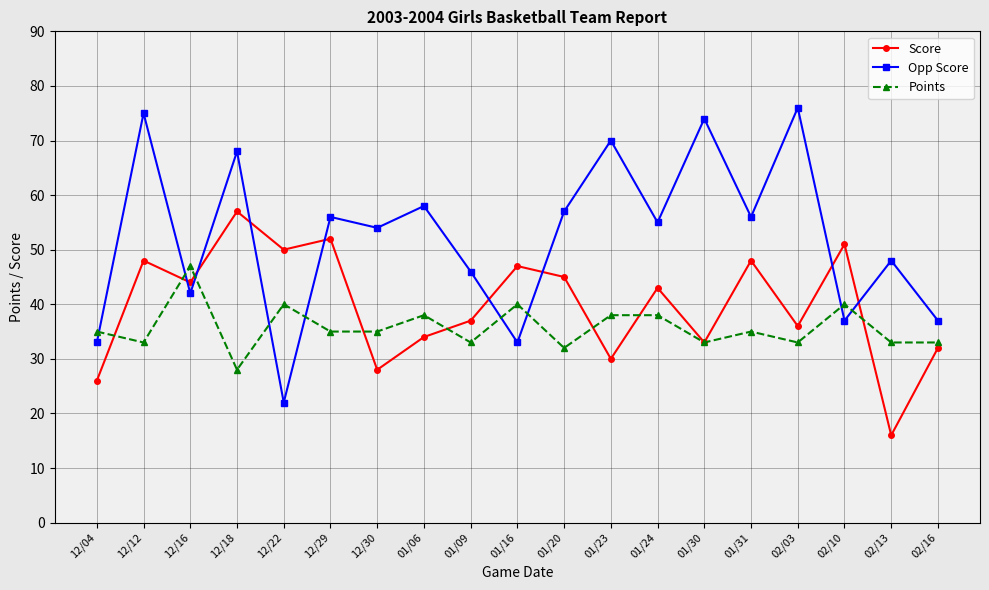

What is the value of the Score point at the 5th from the left?

50